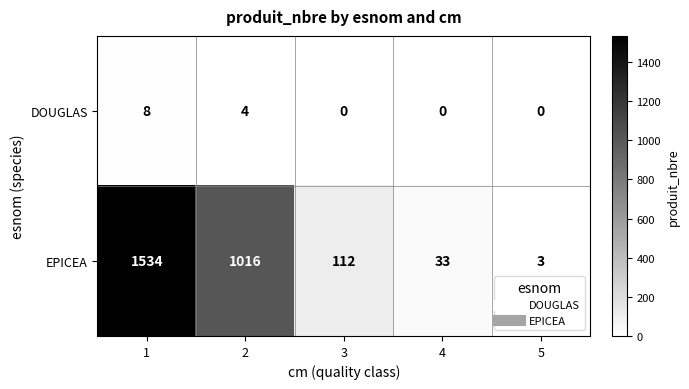

How many DOUGLAS values are between 0 and 4?

4